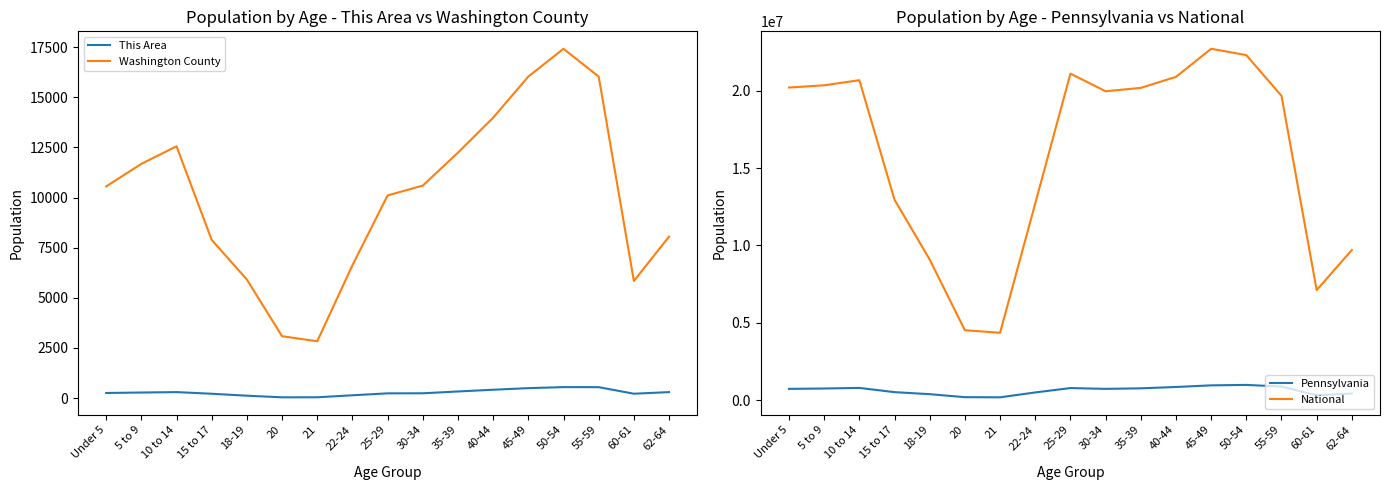

The value of National at 5 to 9 is 14219758. True or false?

False